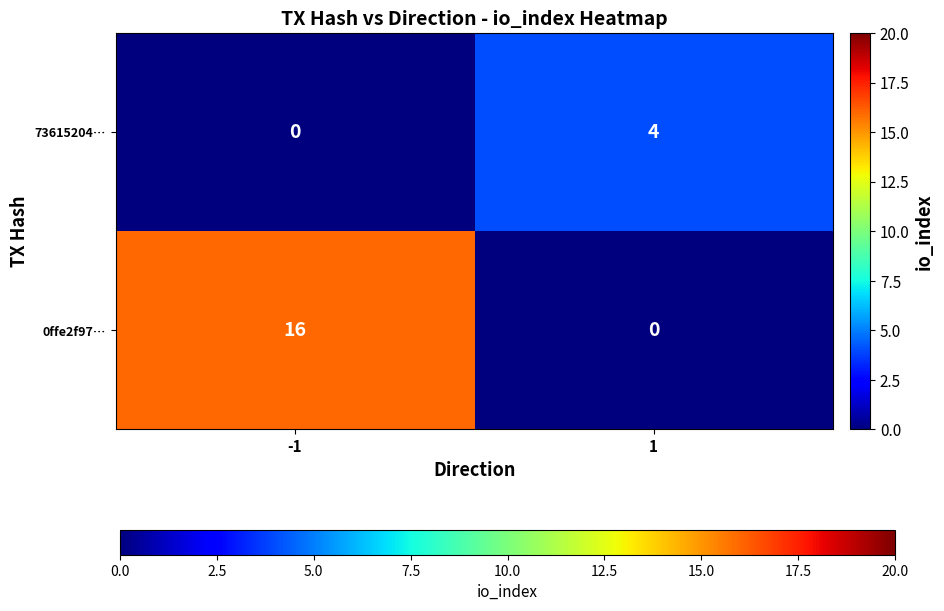

Which series changed the most between -1 and 1?

0ffe2f97…